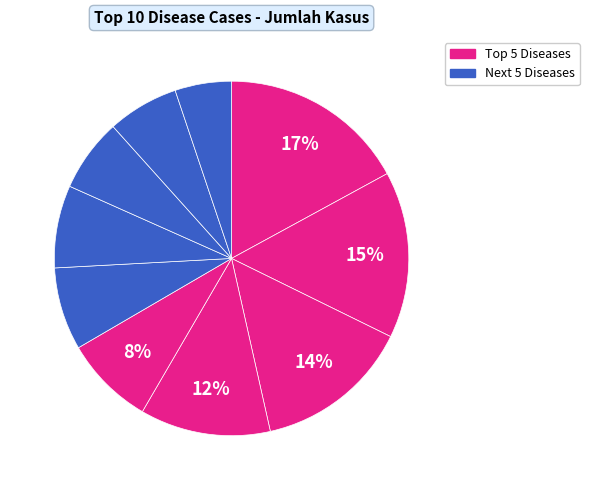

How many slices are in this pie chart?

10